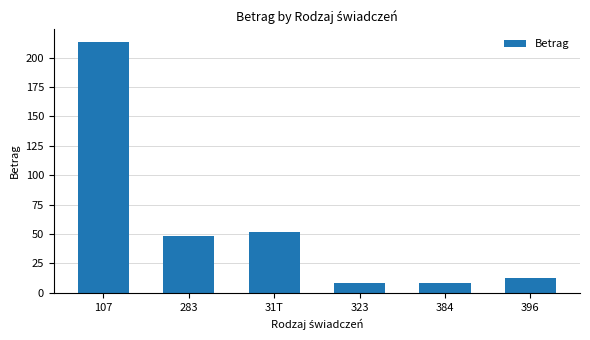

What is the average value?

57.1